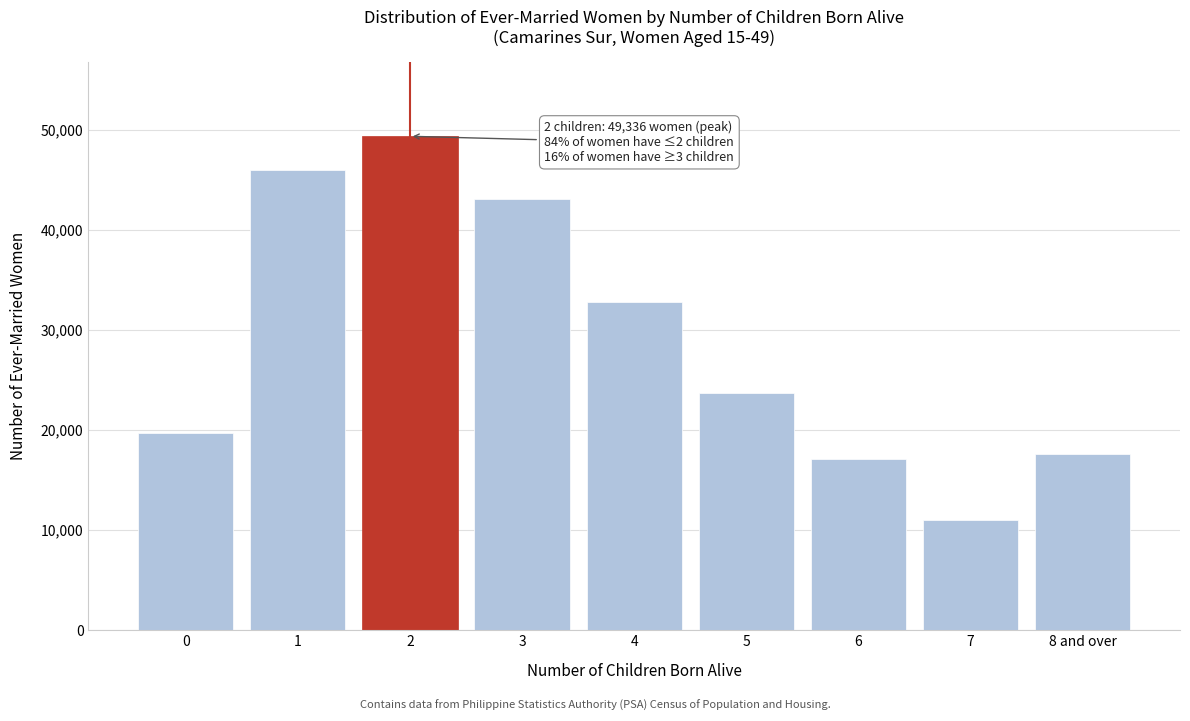

Reading left to right, extract all data points from this chart.

0=19719	1=45930	2=49336	3=43102	4=32752	5=23712	6=17068	7=10992	8 and over=17589